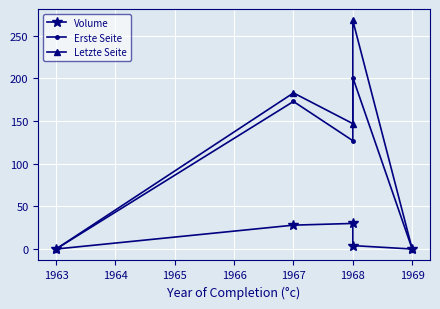

True or false: Erste Seite has more than 1 points higher than both neighbors.

True